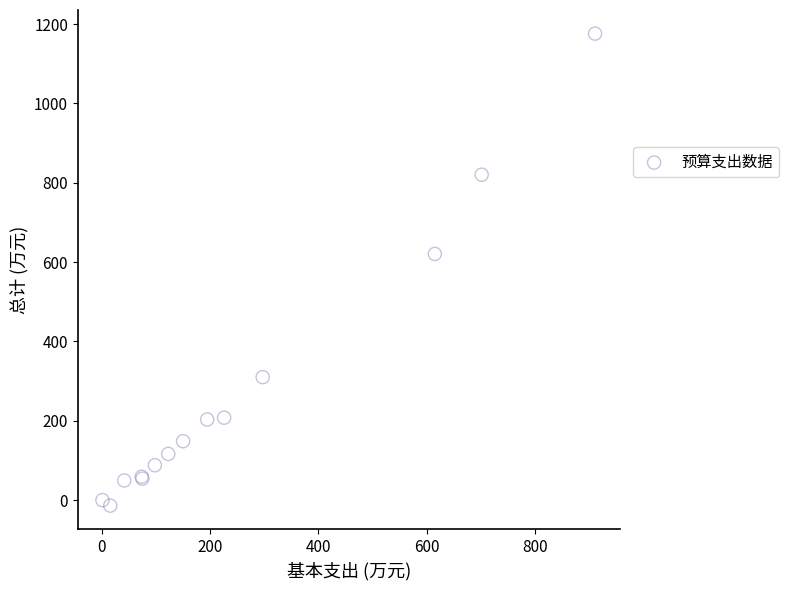

What Y value in the scatter plot is closest to 581?

620.6